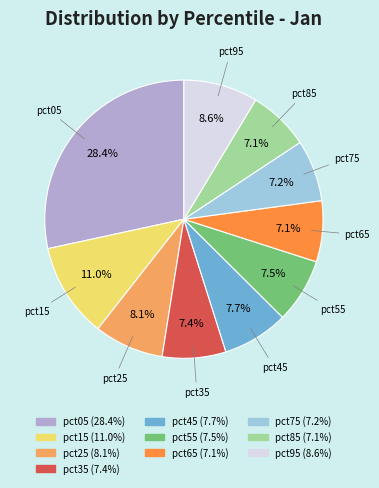

What percentage do pct05 and pct45 together represent?

36.1%